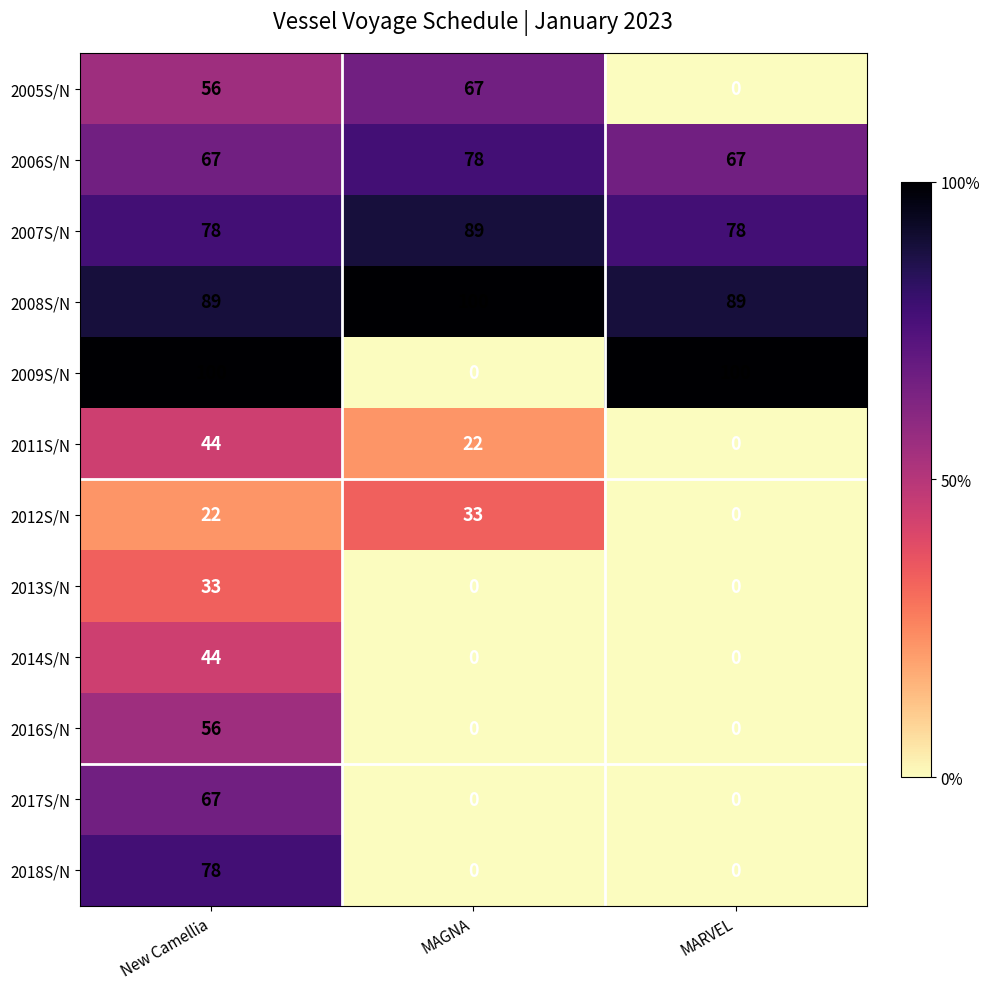

What is the maximum value shown in the chart?

100